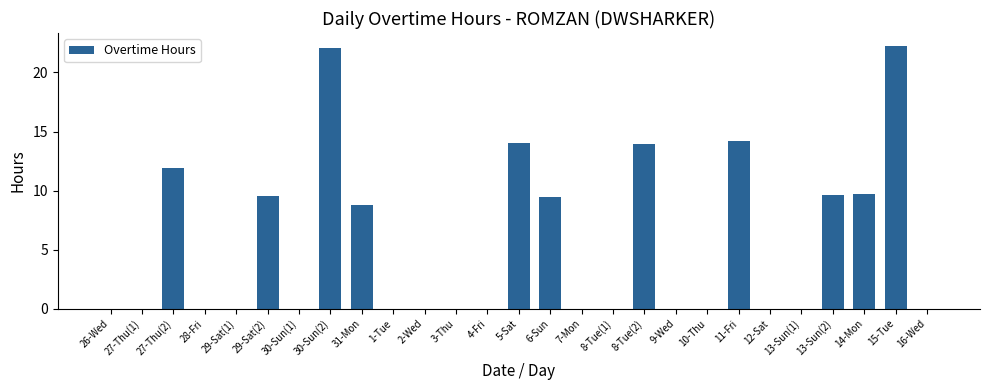

Are the bars horizontal?

No